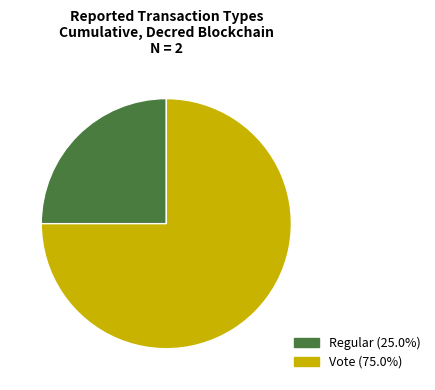

Is the sum of Vote (75.0%) and Regular (25.0%) greater than half?

Yes